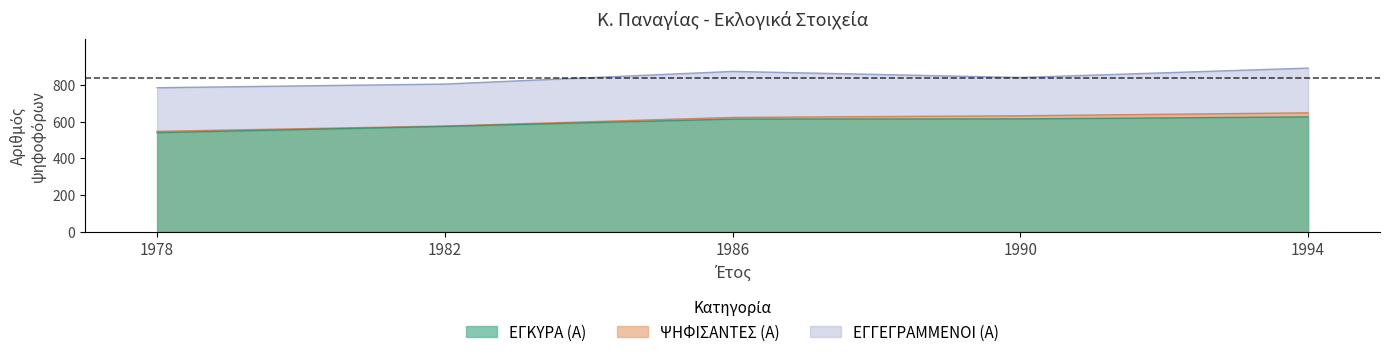

What are all the series names shown in the legend?

ΕΓΓΕΓΡΑΜΜΕΝΟΙ (Α), ΨΗΦΙΣΑΝΤΕΣ (Α), ΕΓΚΥΡΑ (Α)